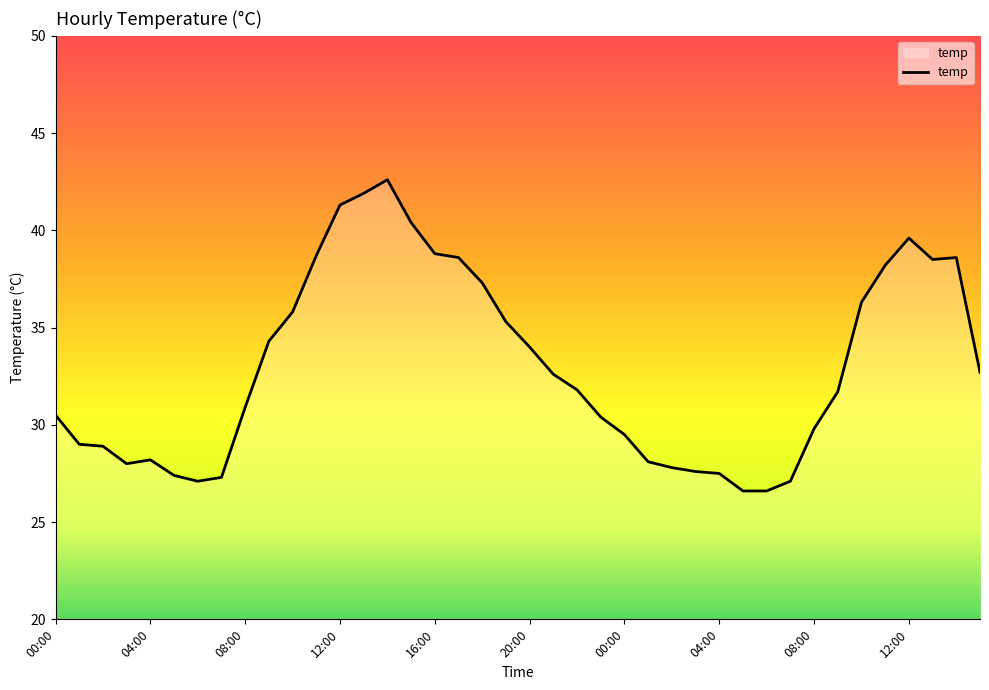

What is the difference between the maximum and minimum values?

16.0